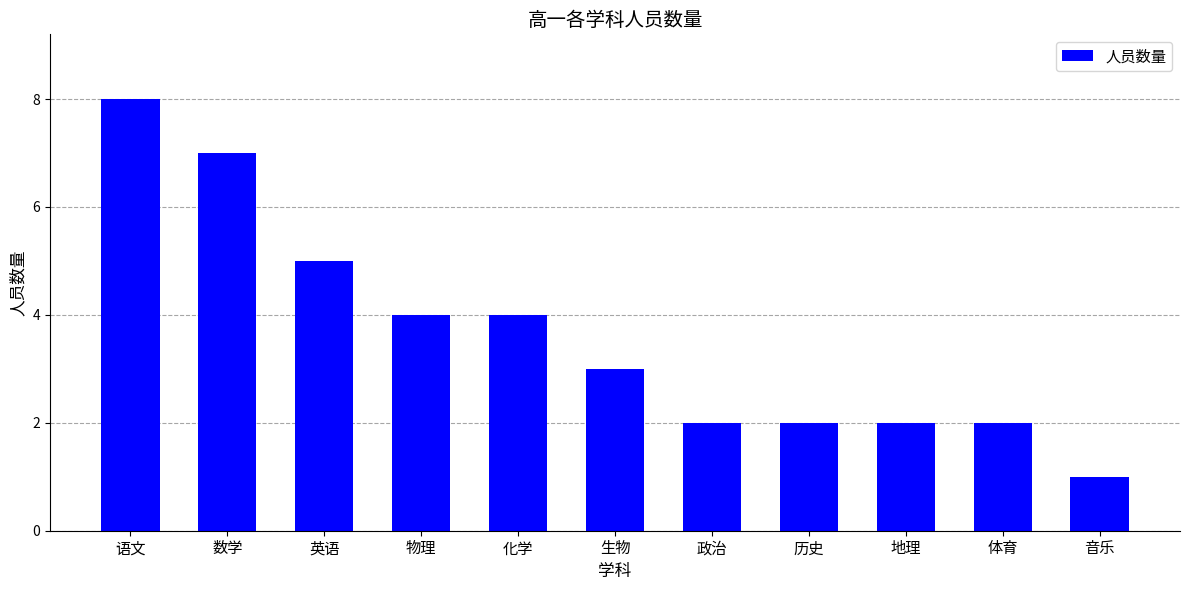

Reading left to right, transcribe all the data shown in this chart.

语文=8	数学=7	英语=5	物理=4	化学=4	生物=3	政治=2	历史=2	地理=2	体育=2	音乐=1